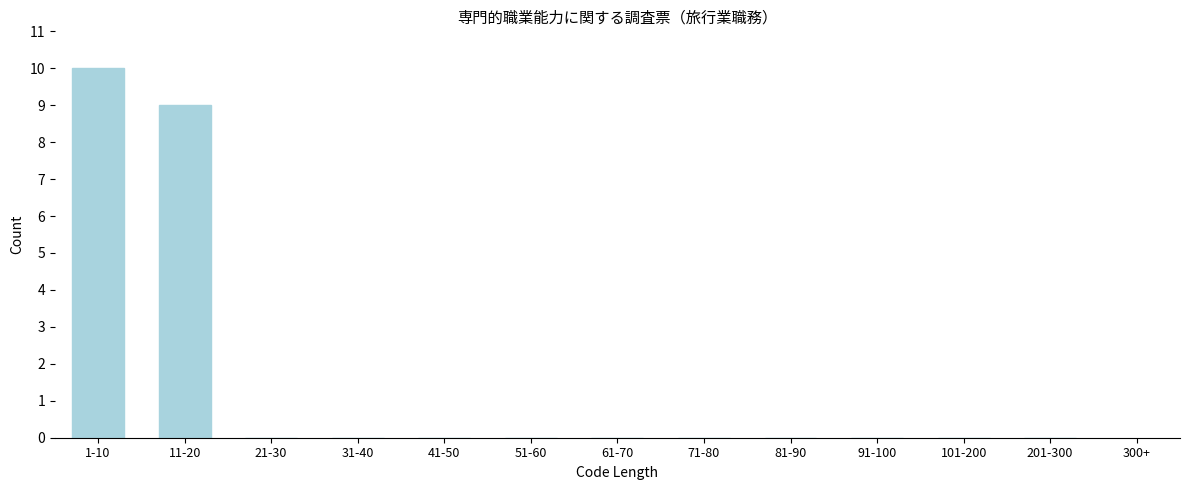

Reading left to right, list all the values displayed in this chart.

1-10=10	11-20=9	21-30=0	31-40=0	41-50=0	51-60=0	61-70=0	71-80=0	81-90=0	91-100=0	101-200=0	201-300=0